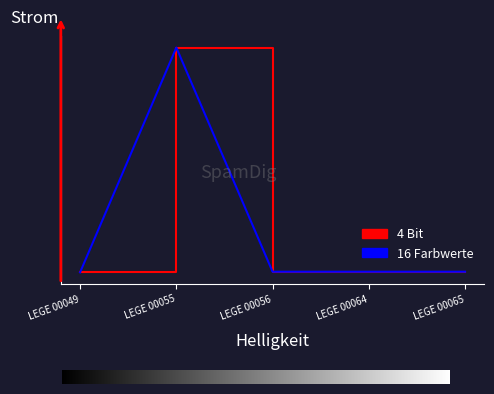

List the labels in order of value, smallest first.

LEGE 00049, LEGE 00056, LEGE 00064, LEGE 00065, LEGE 00055